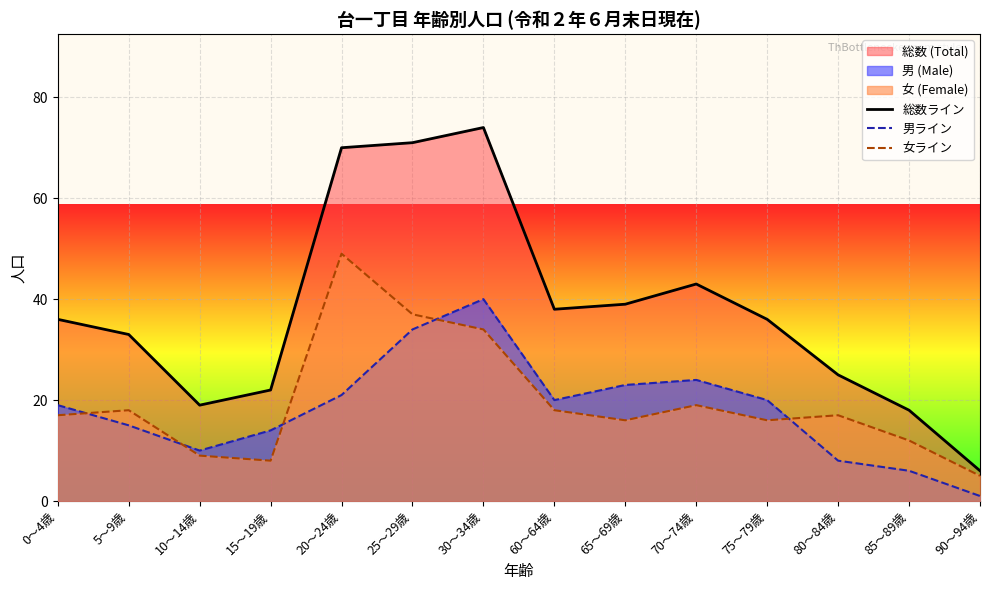

Reading right to left, extract all data points from this chart.

総数ライン: 90～94歳=6	85～89歳=18	80～84歳=25	75～79歳=36	70～74歳=43	65～69歳=39	60～64歳=38	30～34歳=74	25～29歳=71	20～24歳=70	15～19歳=22	10～14歳=19	5～9歳=33	0～4歳=36
男ライン: 90～94歳=1	85～89歳=6	80～84歳=8	75～79歳=20	70～74歳=24	65～69歳=23	60～64歳=20	30～34歳=40	25～29歳=34	20～24歳=21	15～19歳=14	10～14歳=10	5～9歳=15	0～4歳=19
女ライン: 90～94歳=5	85～89歳=12	80～84歳=17	75～79歳=16	70～74歳=19	65～69歳=16	60～64歳=18	30～34歳=34	25～29歳=37	20～24歳=49	15～19歳=8	10～14歳=9	5～9歳=18	0～4歳=17